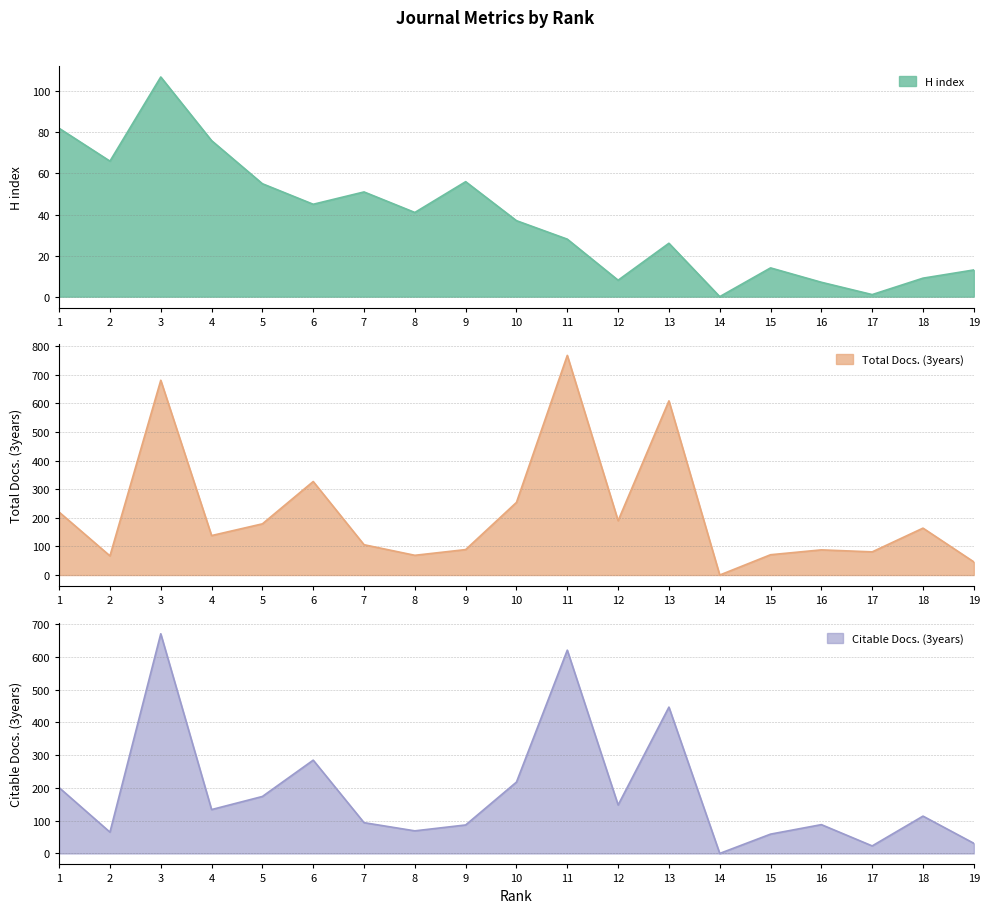

What are all the series names shown in the legend?

H index, Total Docs. (3years), Citable Docs. (3years)